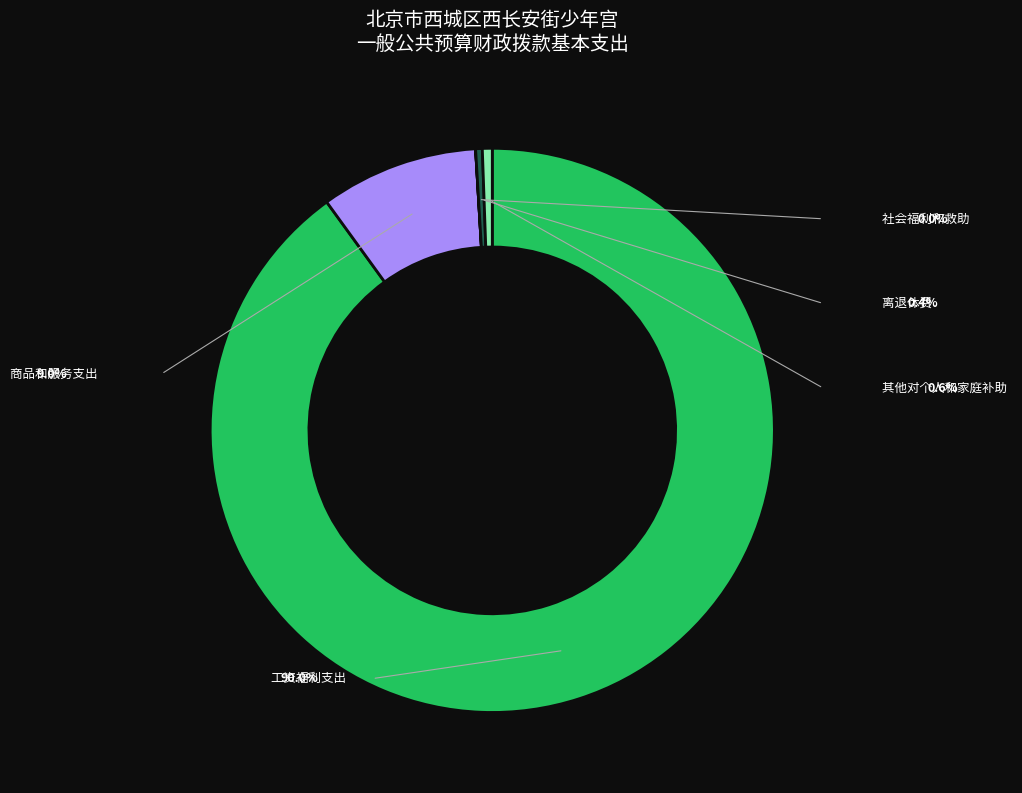

What is the majority slice?

工资福利支出